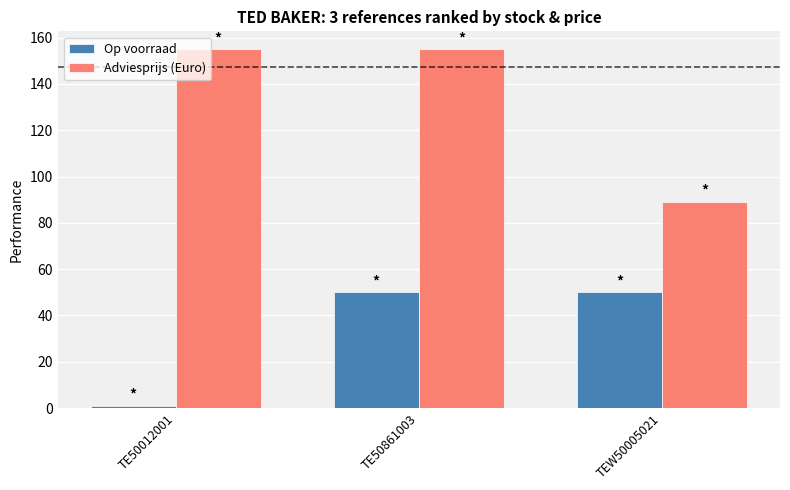

Is the value of Op voorraad at TE50861003 greater than the value of Adviesprijs (Euro) at TE50012001?

No